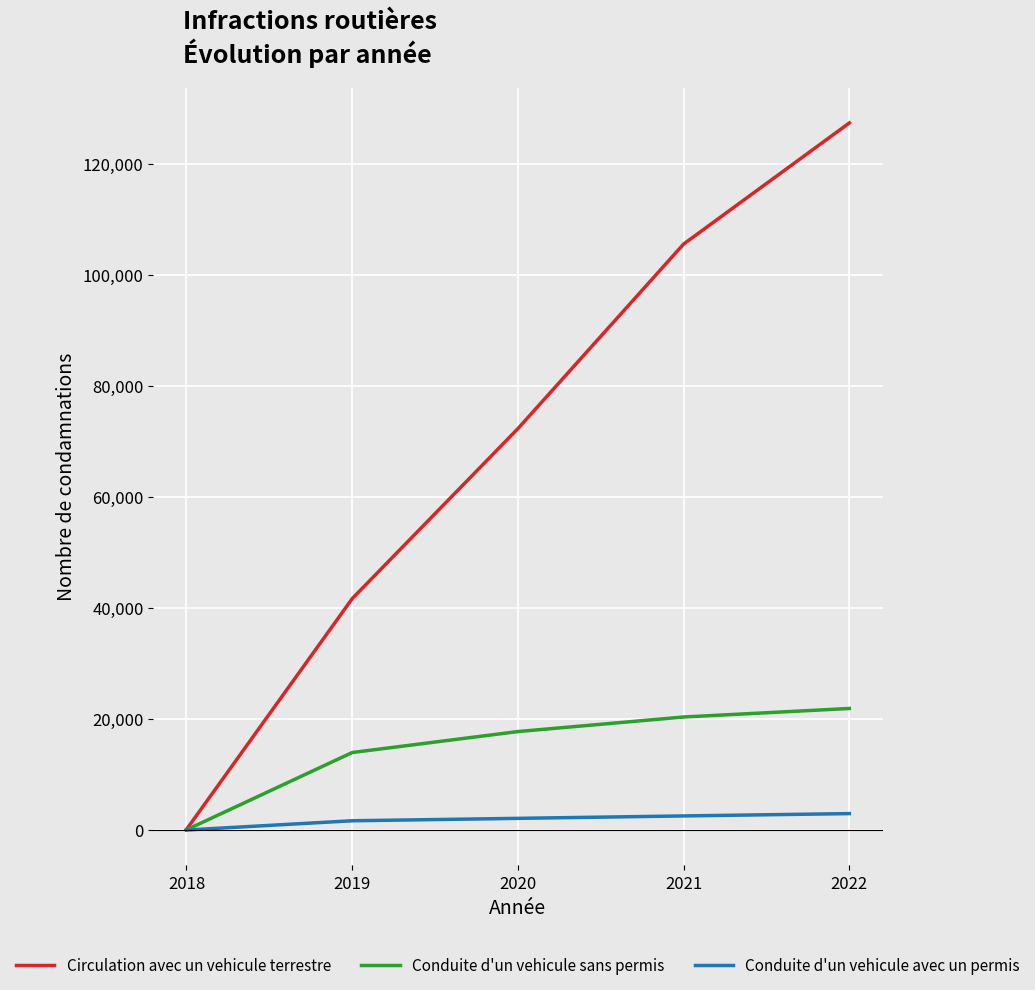

How many Circulation avec un vehicule terrestre values are between 41686 and 105578?

3